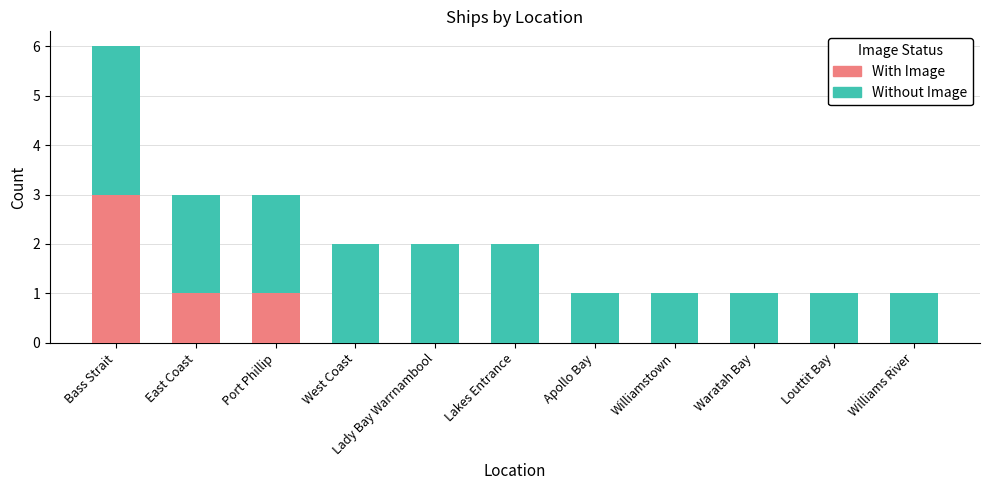

Are the bars horizontal?

No